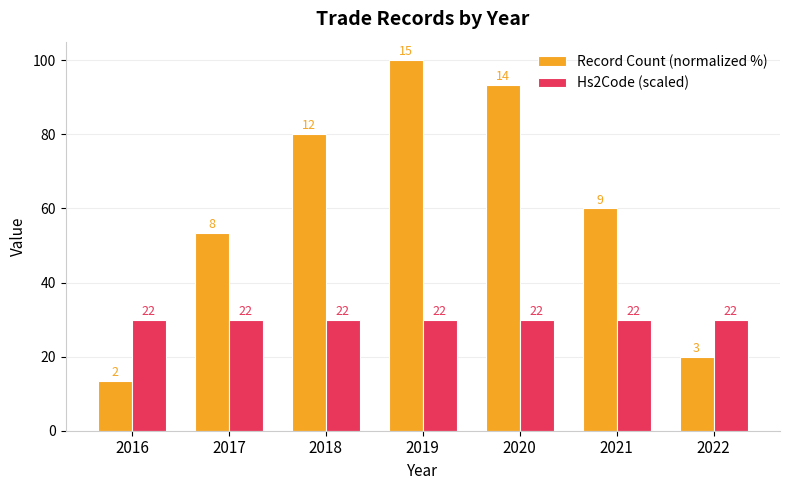

How many bars are there in each group?

2